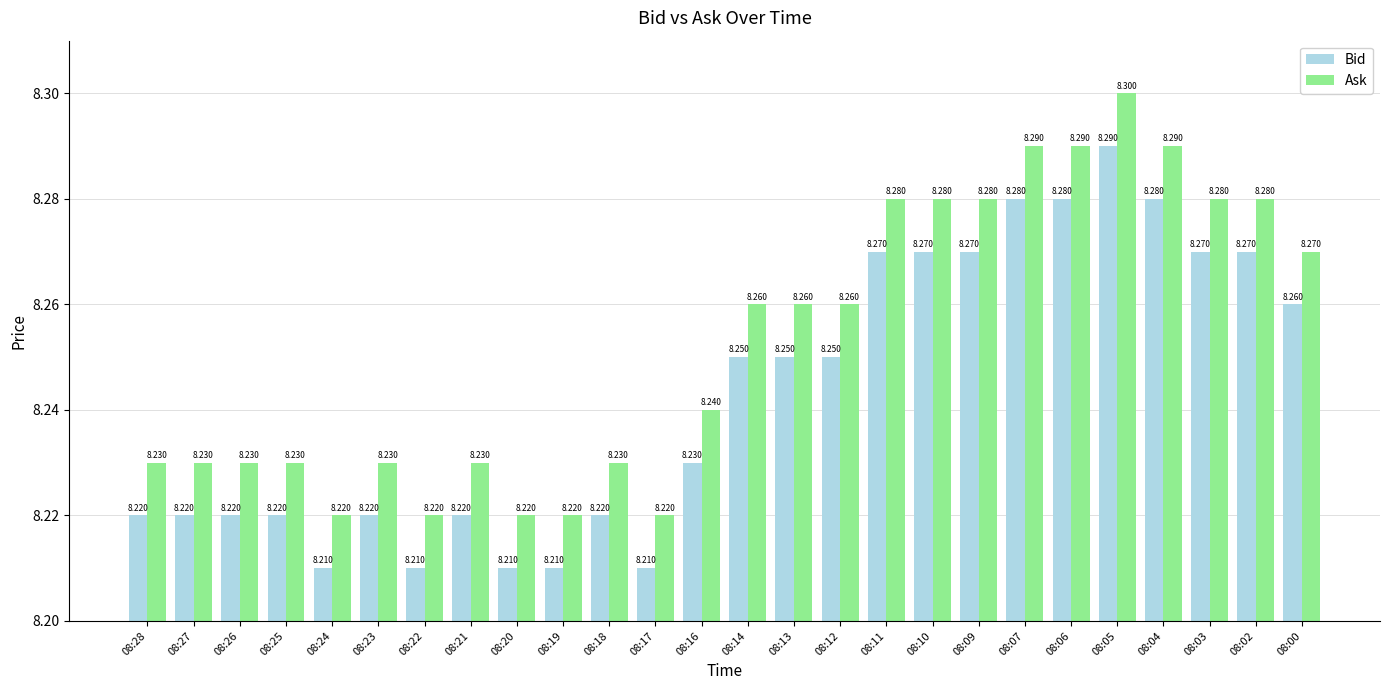

What is the value of the Ask bar at the 24th from the left?

8.3